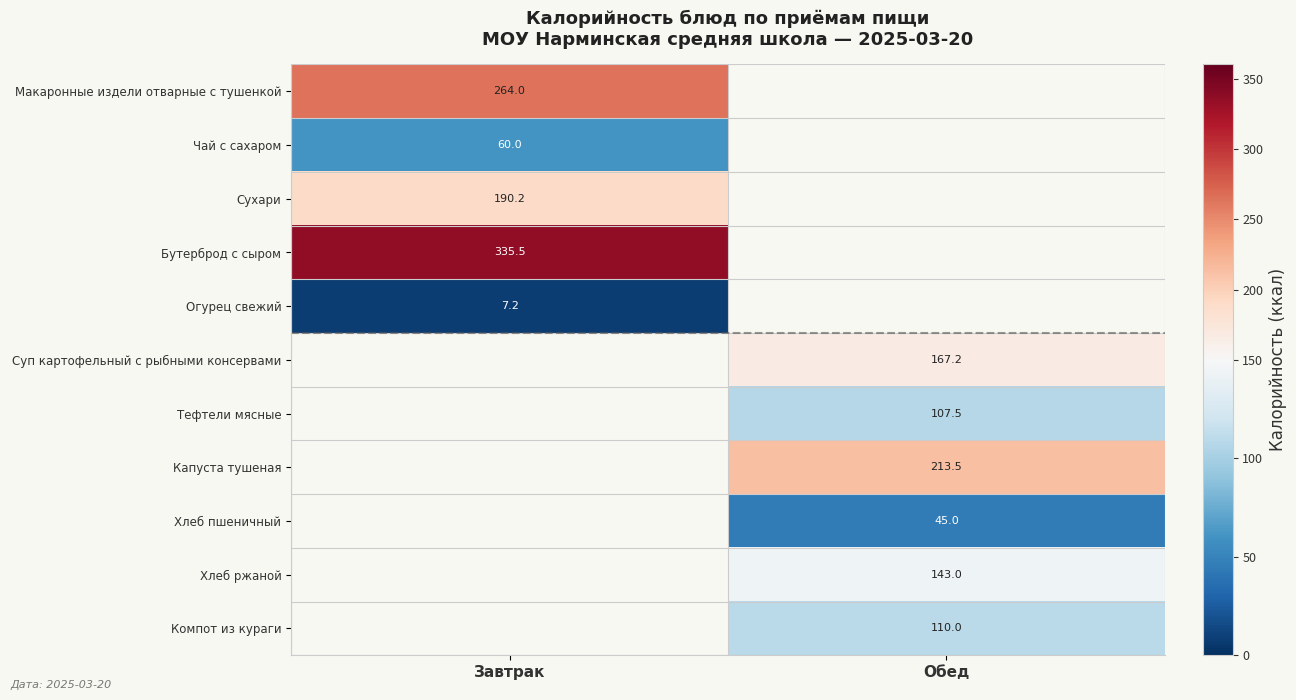

What is the minimum value shown in the chart?

7.2